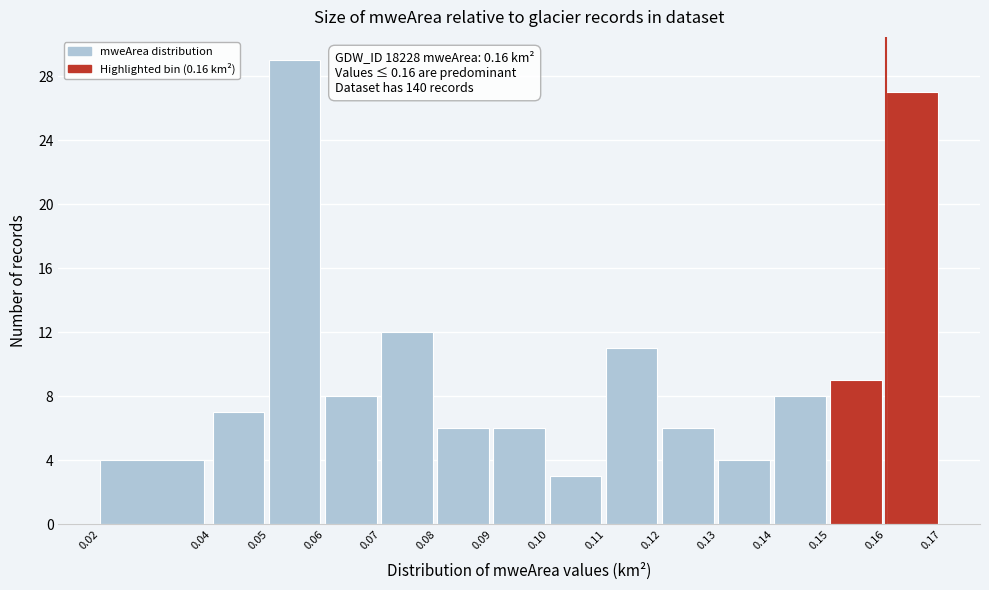

Which range on the x-axis has the tallest bar?

0.05 to 0.06